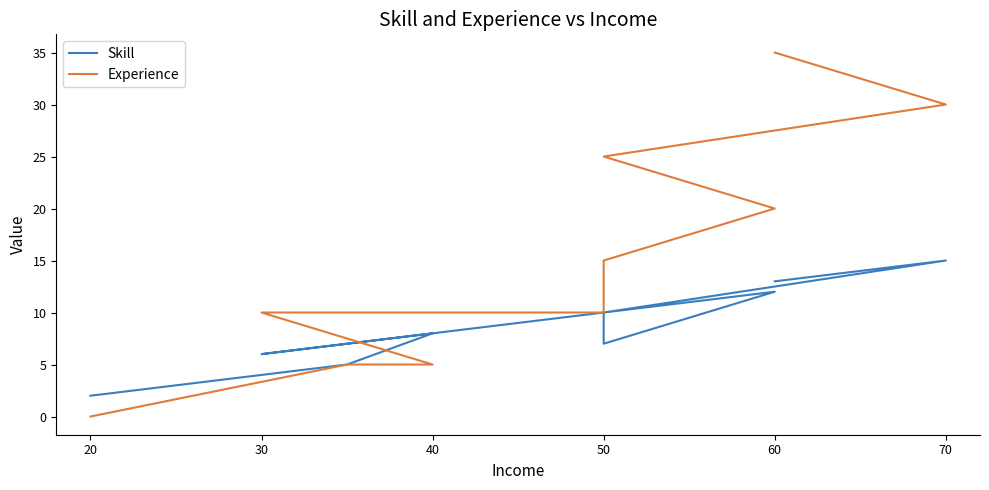

What is the value of the Experience point at the 9th from the left?

30